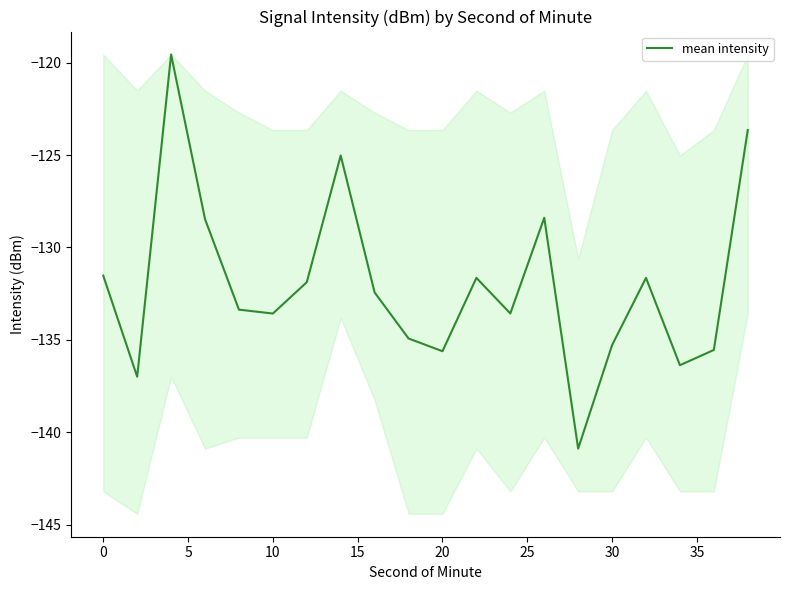

True or false: mean intensity has a value of -135.3 at 30.

True